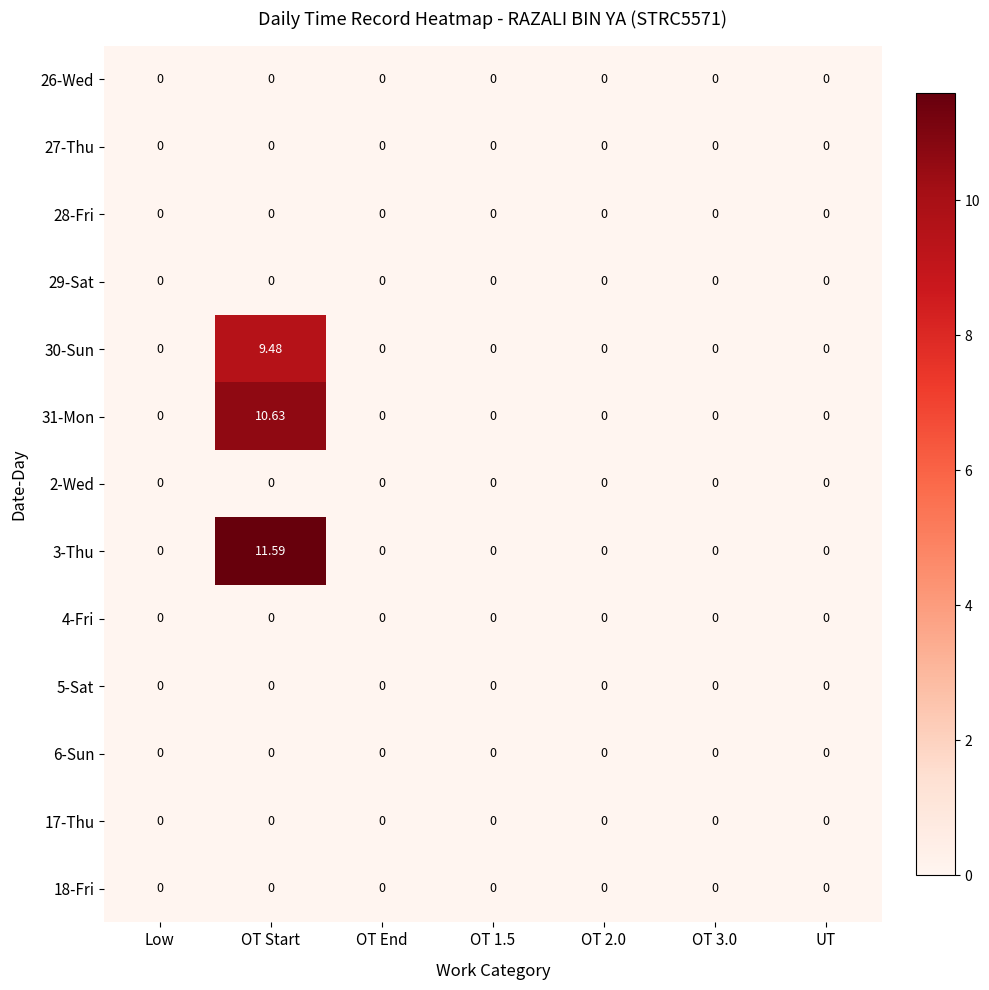

At which category is the sum across all series the highest?

OT Start